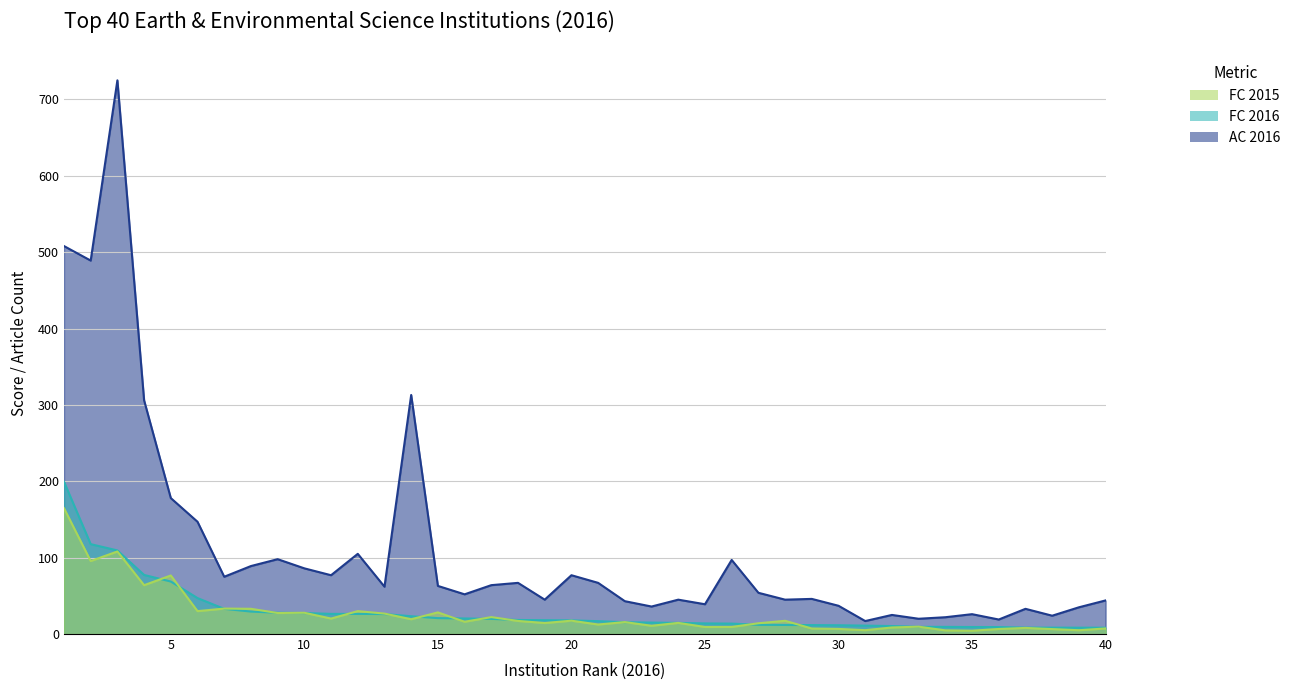

What is the value of the FC 2015 point at the 12th from the left?

30.0